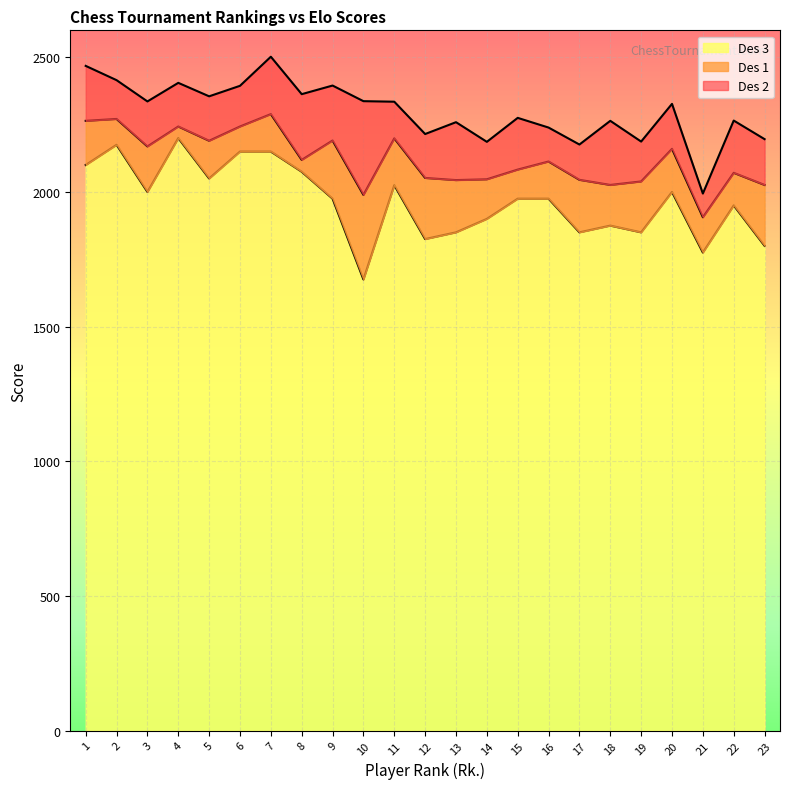

What is the sum of the Des 3 values at 21 and 4?

3975